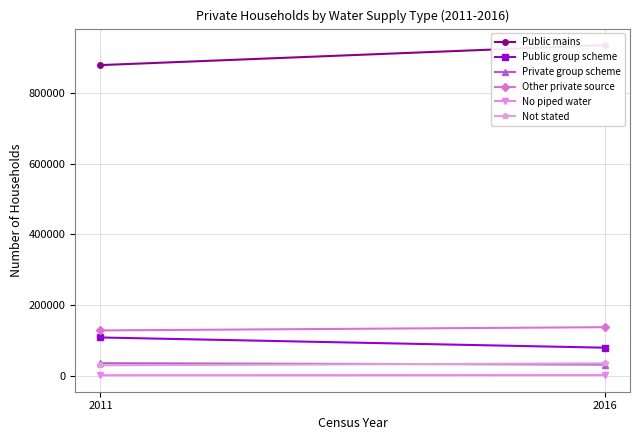

Read the Other private source value at 2011, to the nearest 10.

127760